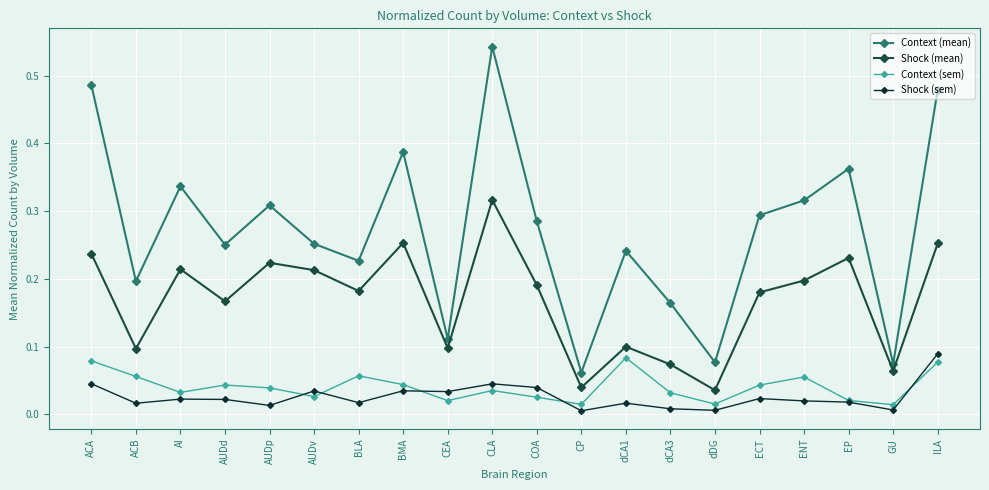

What is the total value across all series at ECT?

0.5